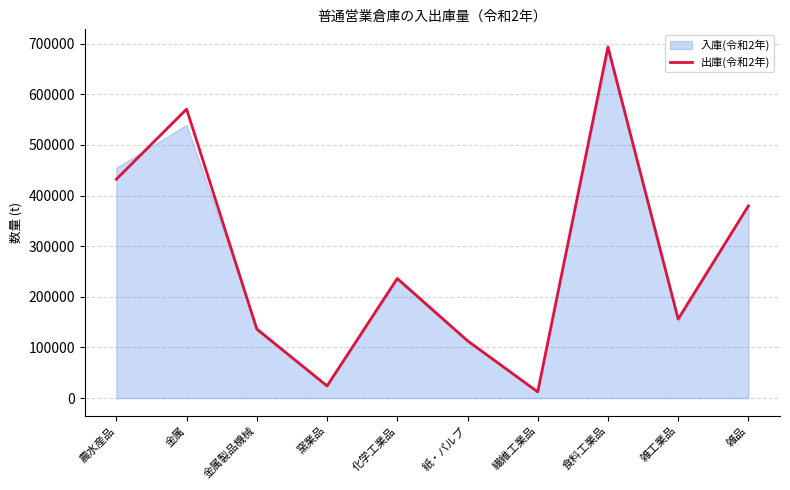

What is the smallest value displayed?

11932